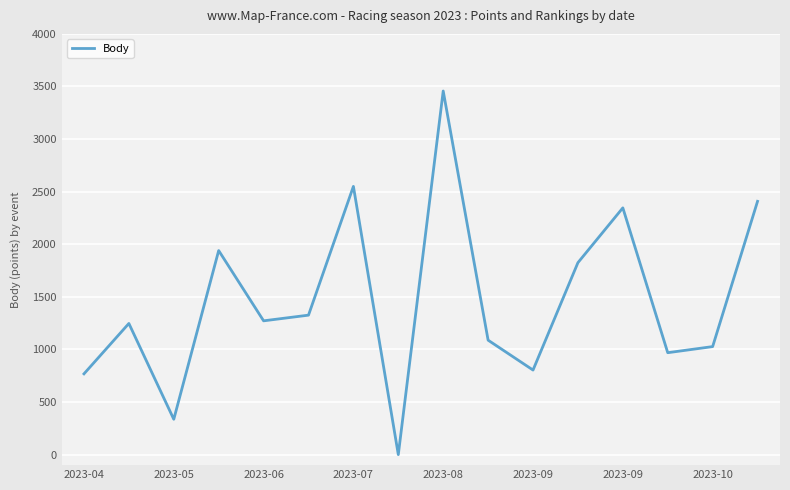

True or false: the data has more than 2 interior local peaks.

True